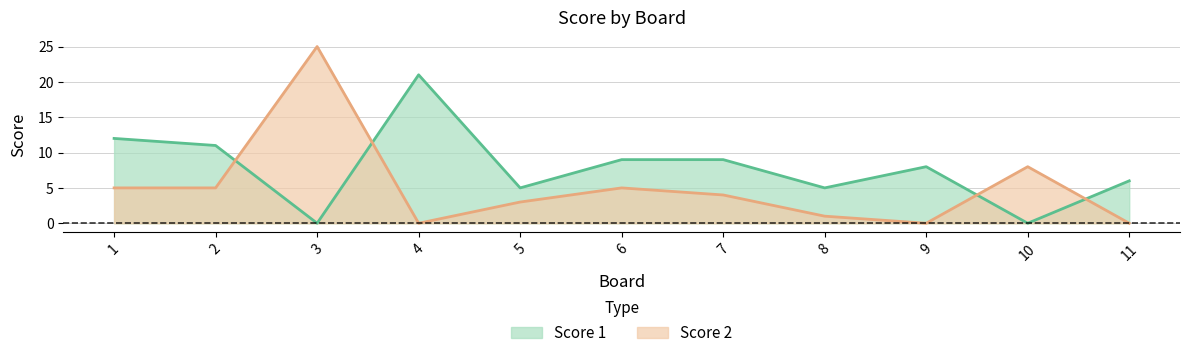

Reading left to right, what are all the values shown in this chart?

Score 1: 1=12	2=11	3=0	4=21	5=5	6=9	7=9	8=5	9=8	10=0	11=6
Score 2: 1=5	2=5	3=25	4=0	5=3	6=5	7=4	8=1	9=0	10=8	11=0